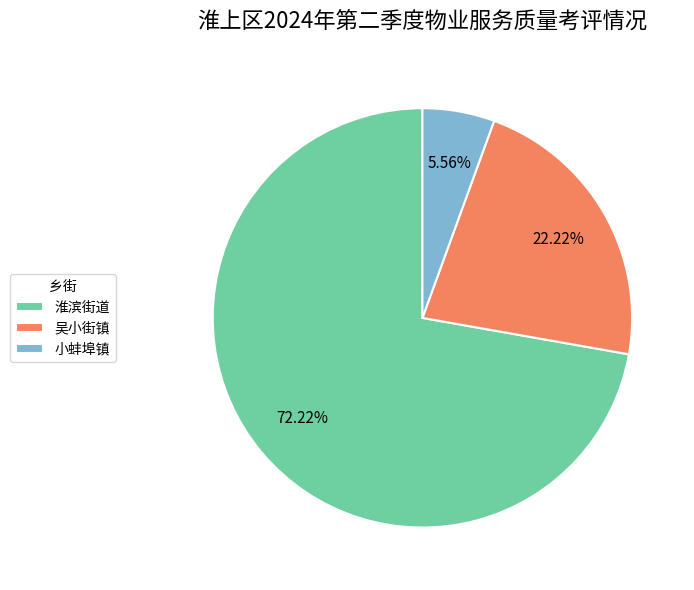

To the nearest percent, what percentage of the pie is 吴小街镇?

22%